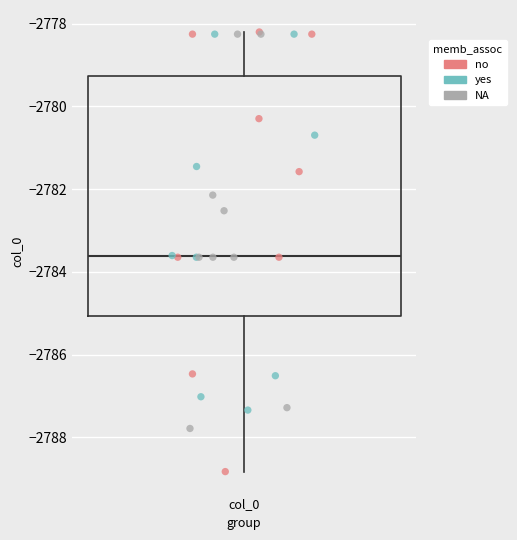

Read this box plot against the y-axis: the position of the median line, the range covered by the box, and the ends of both whiskers. The values are not printed on the chart, so give them approximately, as read against the axis.

median -2783.6, box -2785.0 to -2779.2, whiskers -2788.8 to -2778.2